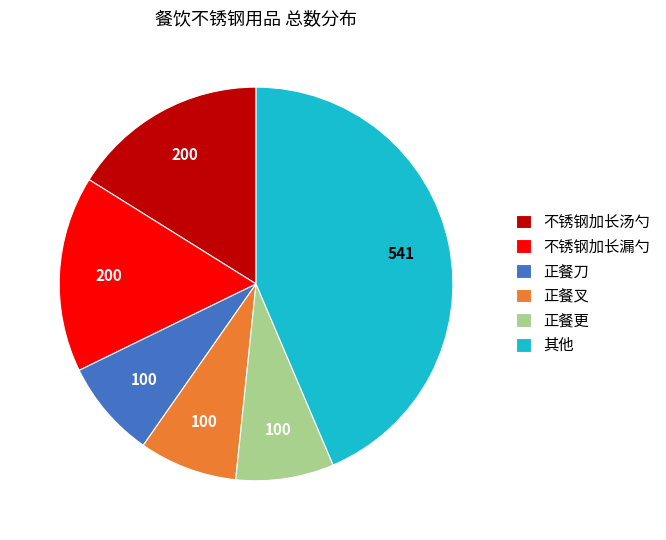

Does any single category account for the majority?

No